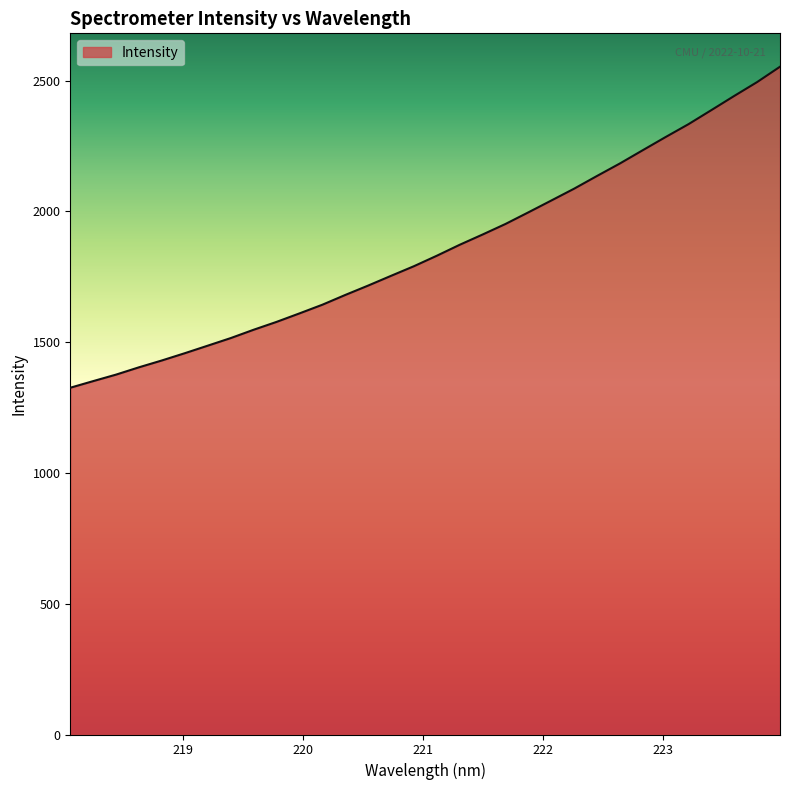

What is the greatest value displayed?

2553.6